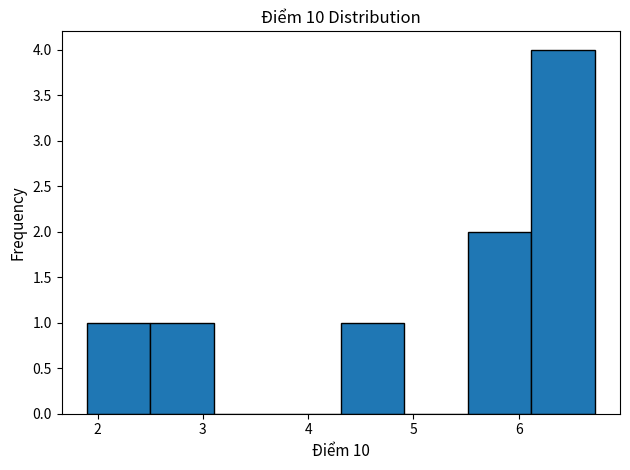

Reading left to right, transcribe this chart: for each bar, give the range it covers on the x-axis and its height. Neither the bar edges nor the heights are printed on the chart, so give them approximately, as read against the axes.

1.9 to 2.5: 1
2.5 to 3.1: 1
3.1 to 3.7: 0
3.7 to 4.3: 0
4.3 to 4.9: 1
4.9 to 5.5: 0
5.5 to 6.1: 2
6.1 to 6.7: 4